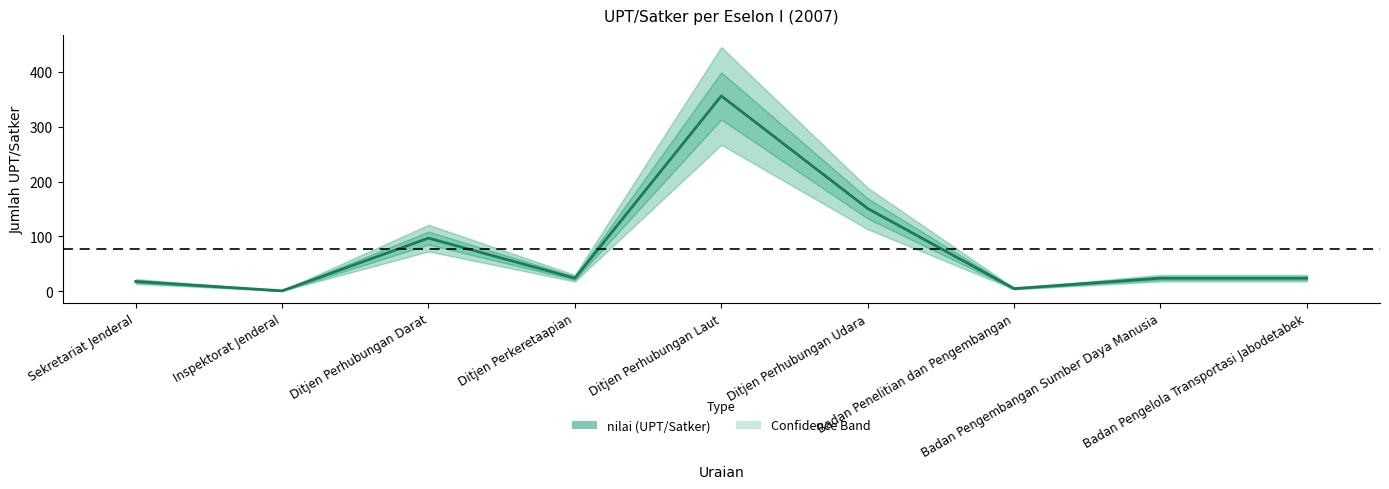

True or false: the data has more than 1 interior local peaks.

True